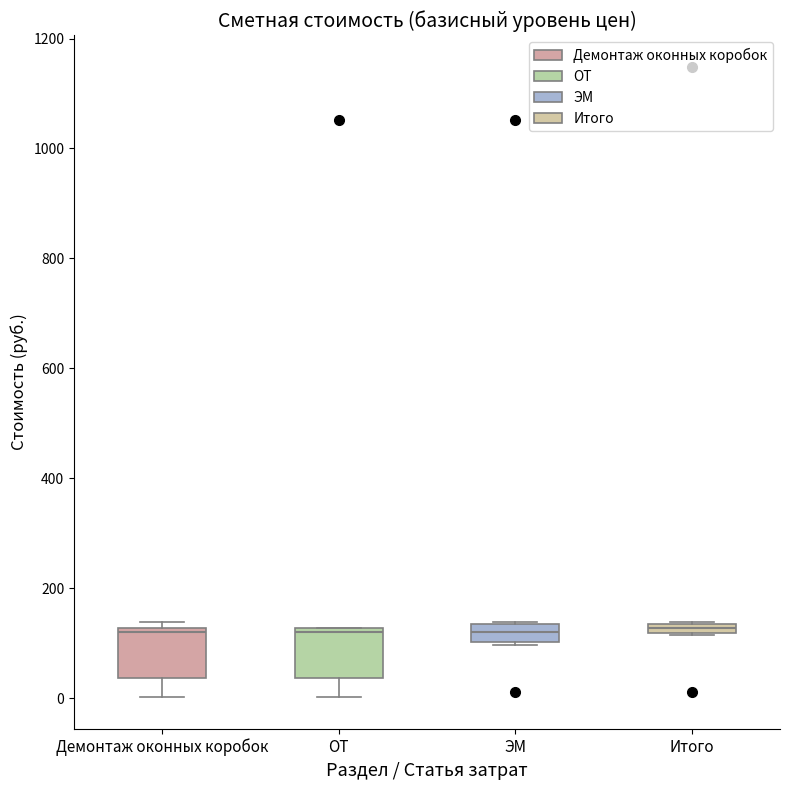

Where does the lower whisker of the box for ОТ end on the y-axis? The values are not printed on the chart, so give them approximately, as read against the axis.

0